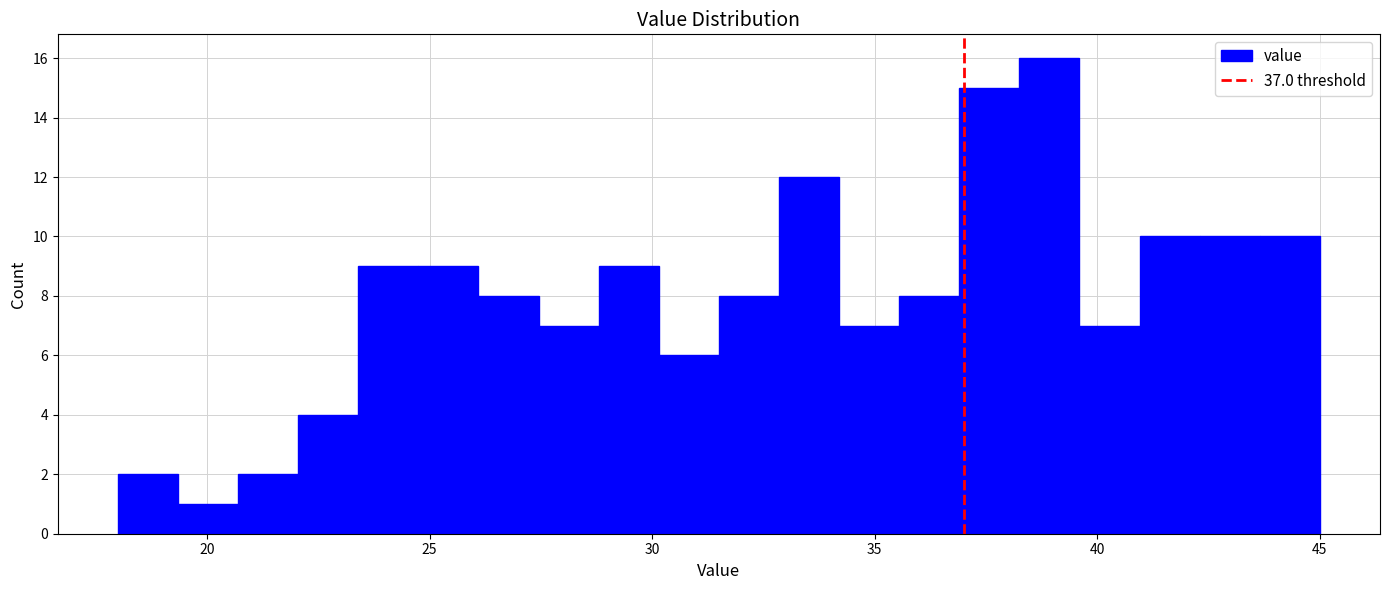

Around what value on the x-axis is the tallest bar? Give the approximate position of its centre, as read against the axis.

39.0